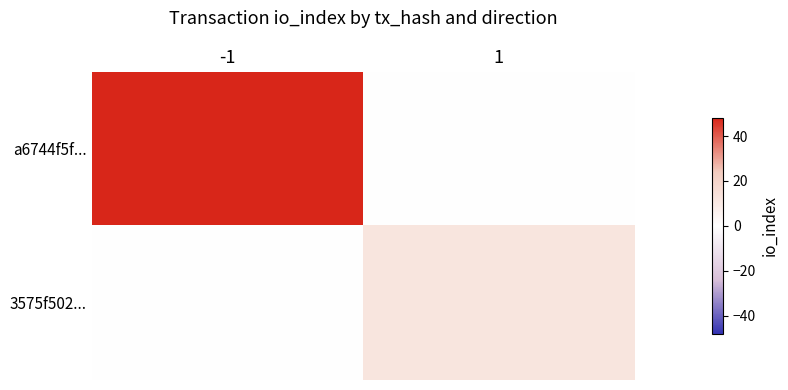

Reading right to left, extract all data points from this chart.

a6744f5f...: 1=0	-1=48
3575f502...: 1=12	-1=0